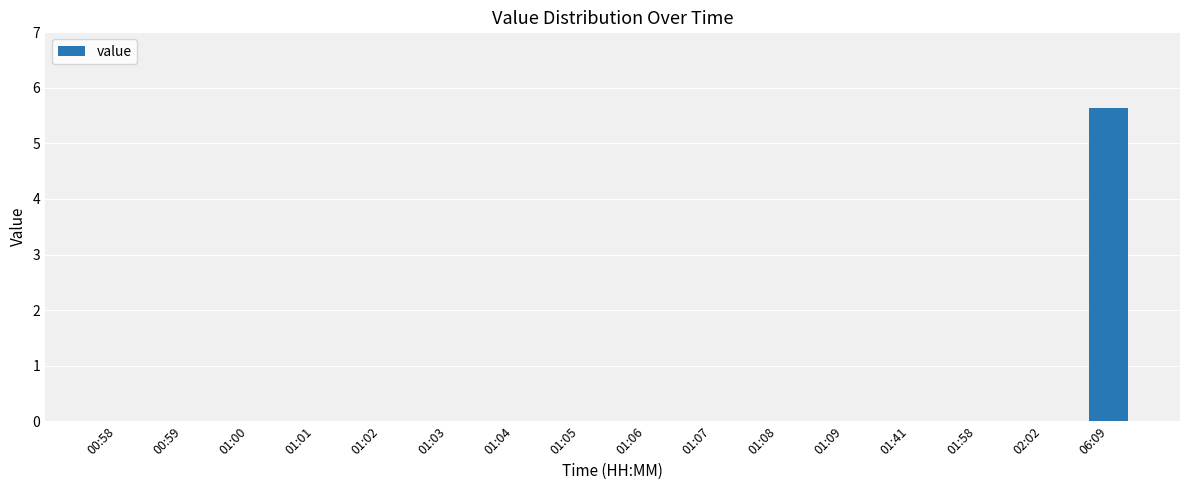

Reading left to right, what are all the values shown in this chart?

0.0	0.0	0.0	0.0	0.0	0.0	0.0	0.0	0.0	0.0	0.0	0.0	0.0	0.0	0.0	5.6